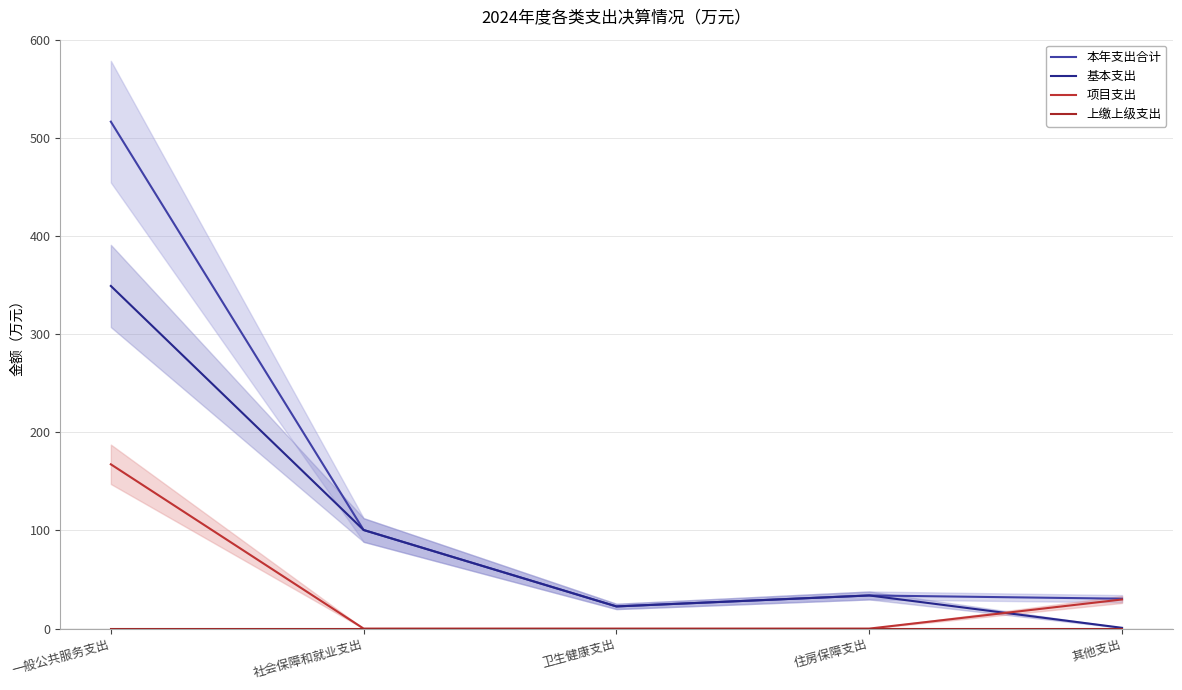

The 项目支出 series shows 20.3 at 其他支出. True or false?

False